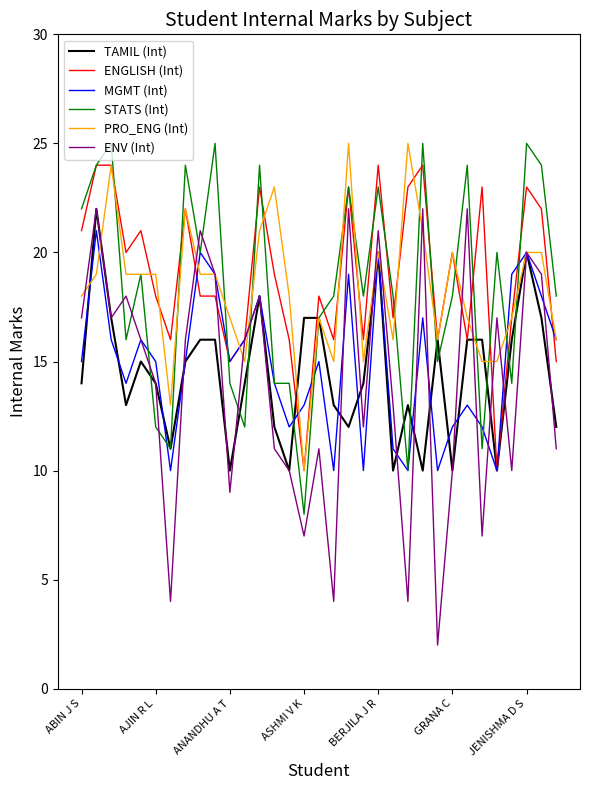

True or false: ENV (Int) and ENGLISH (Int) intersect in this chart.

True